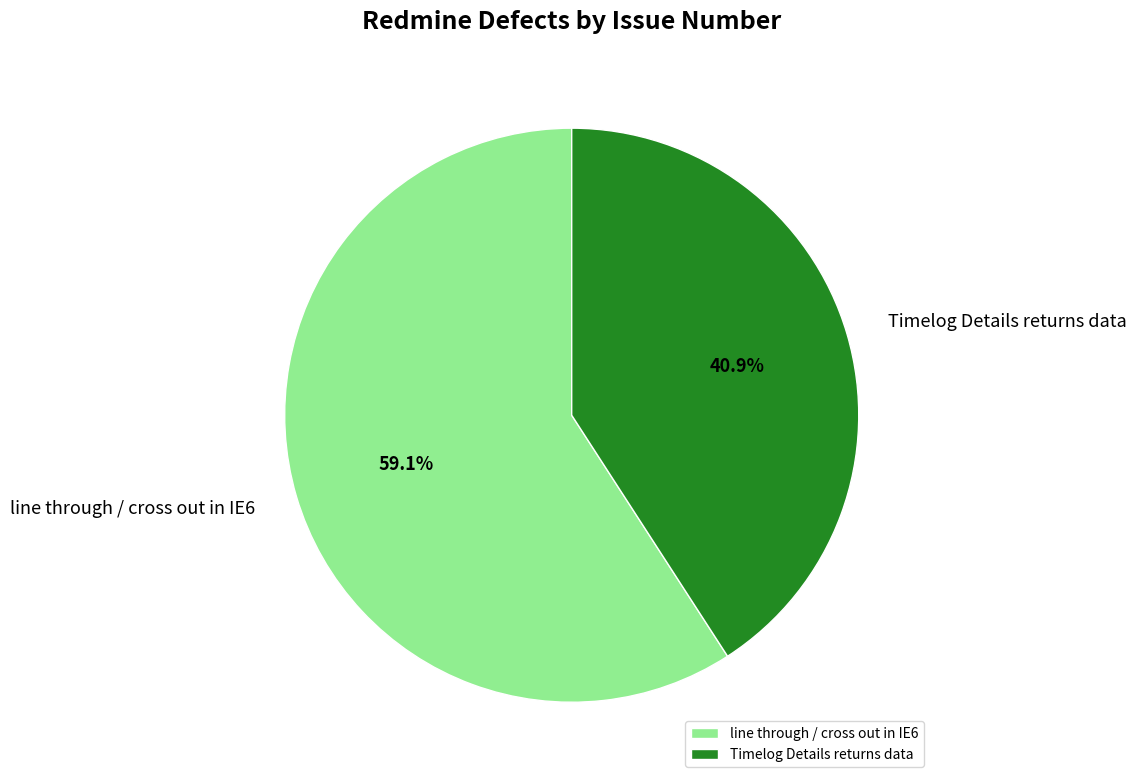

What portion of the pie excludes line through / cross out in IE6?

40.9%